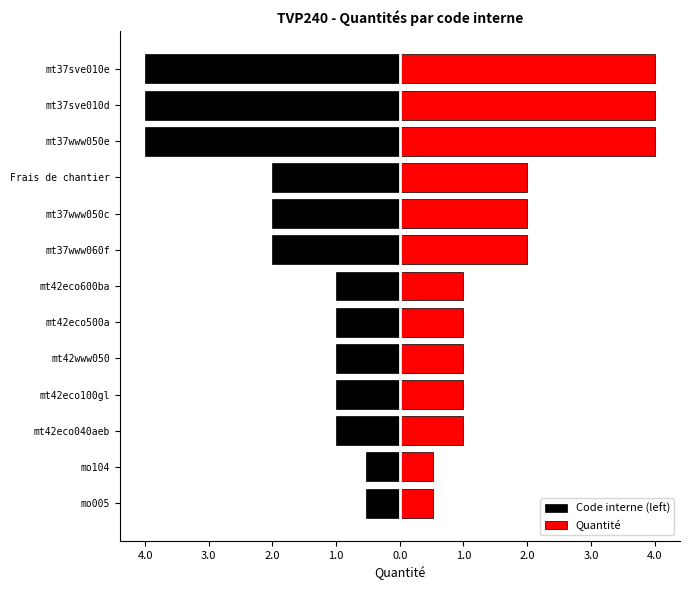

What is the lowest value of the Code interne (left) series?

-4.0